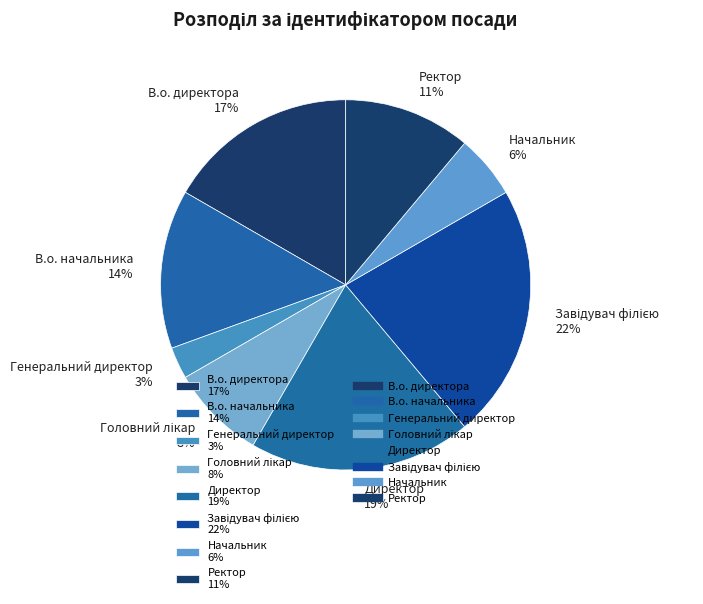

To the nearest percent, what is the difference between the largest and smallest slice percentages?

19%